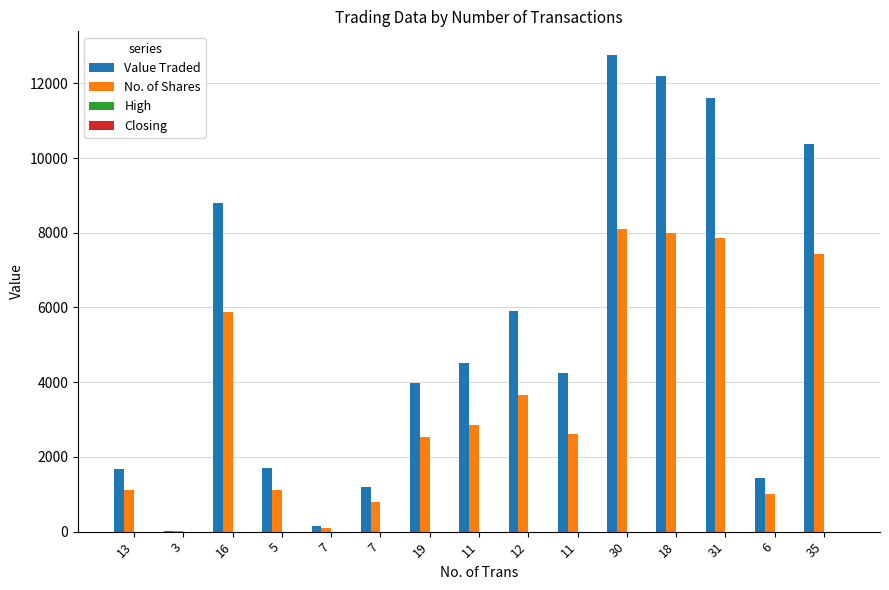

Is it true that No. of Shares equals 800.5 at 11?

False